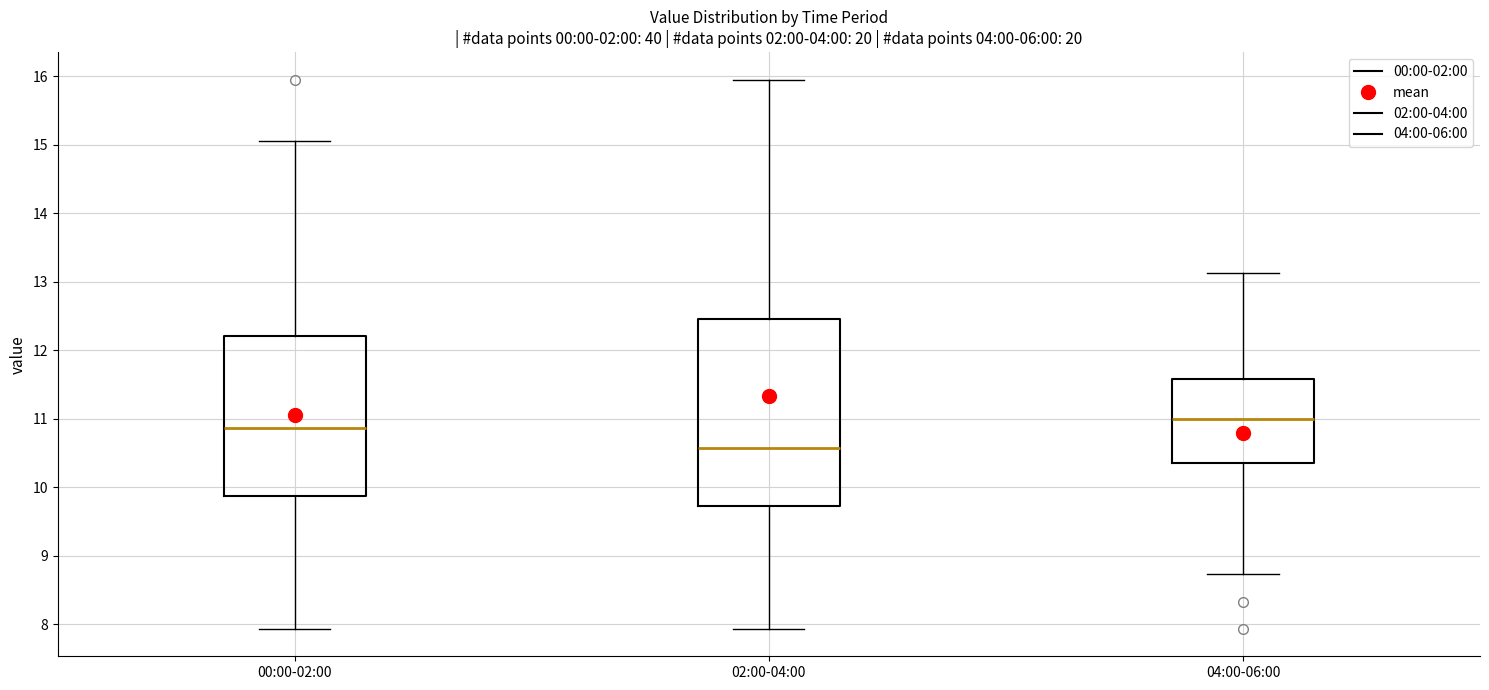

Which box's median line is the lowest?

02:00-04:00